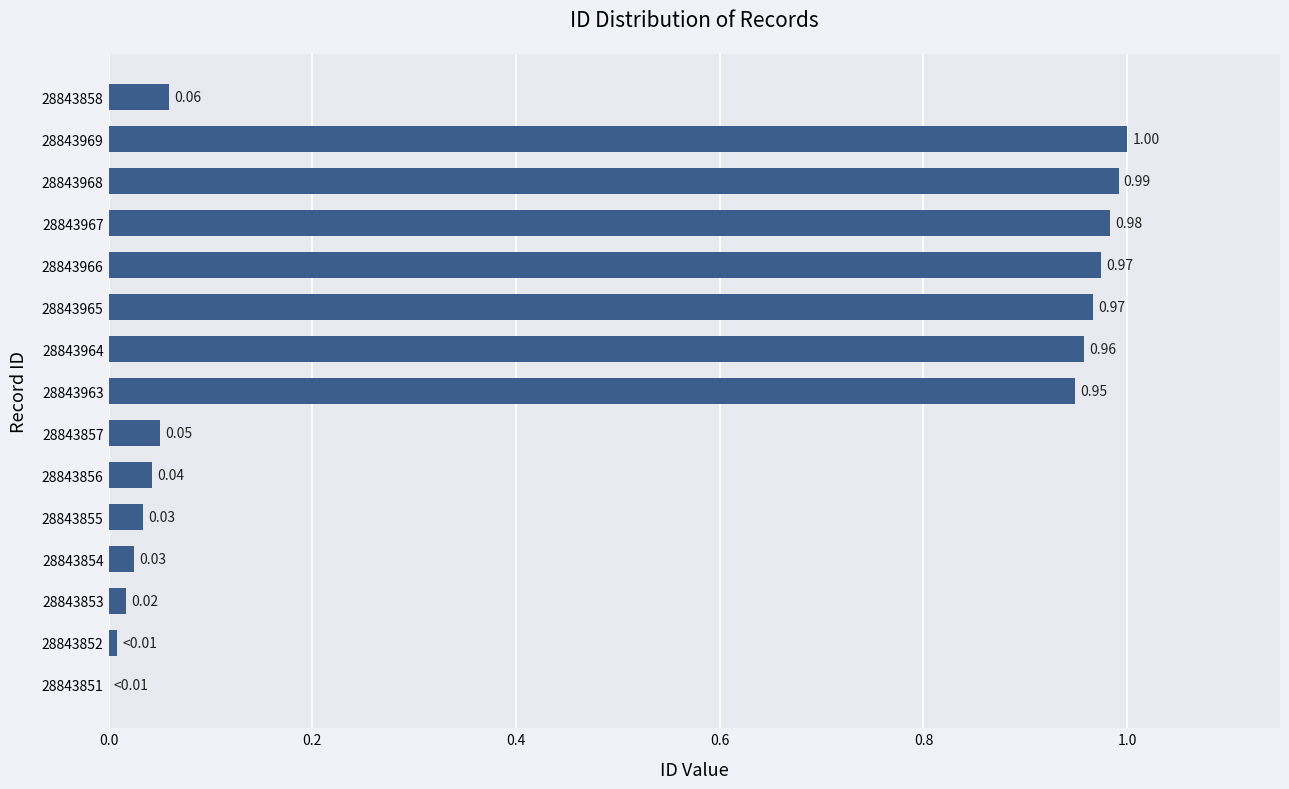

What is the sum of all values?

7.1